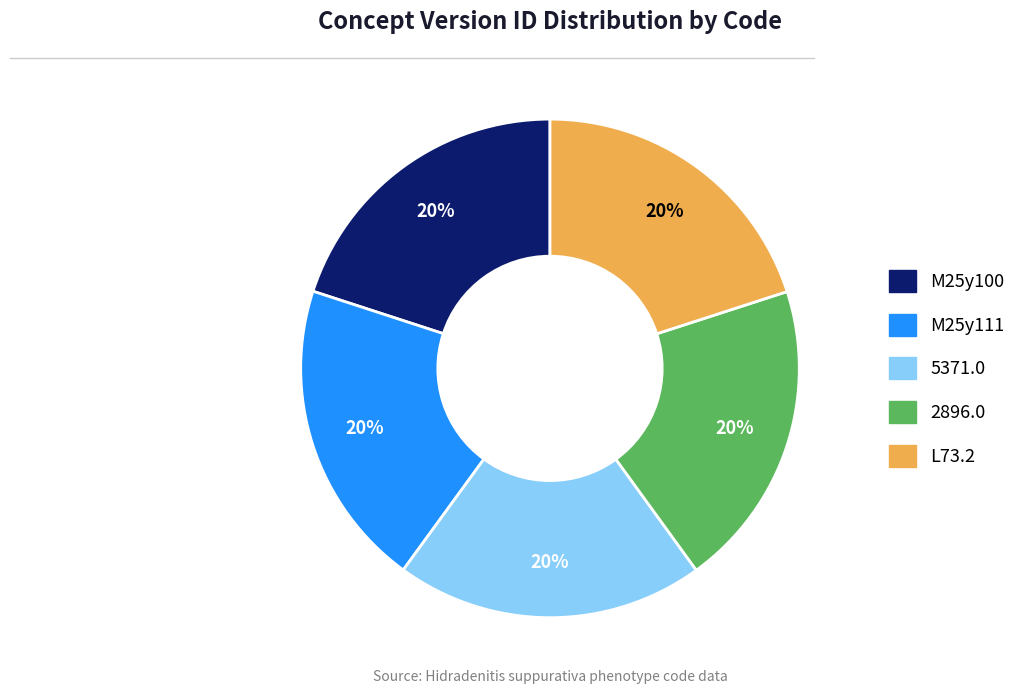

What is the ratio of the value at 2896.0 to the value at M25y100?

1.0